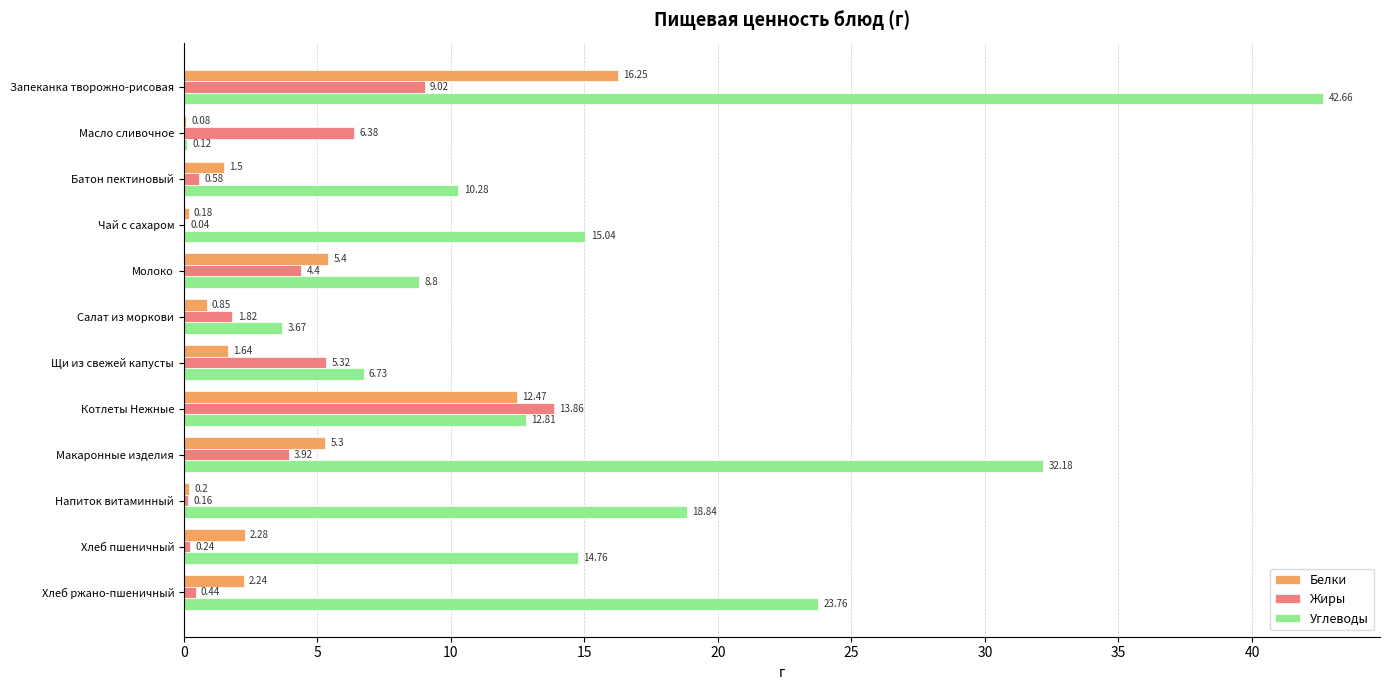

Which category has the highest value across all series?

Запеканка творожно-рисовая